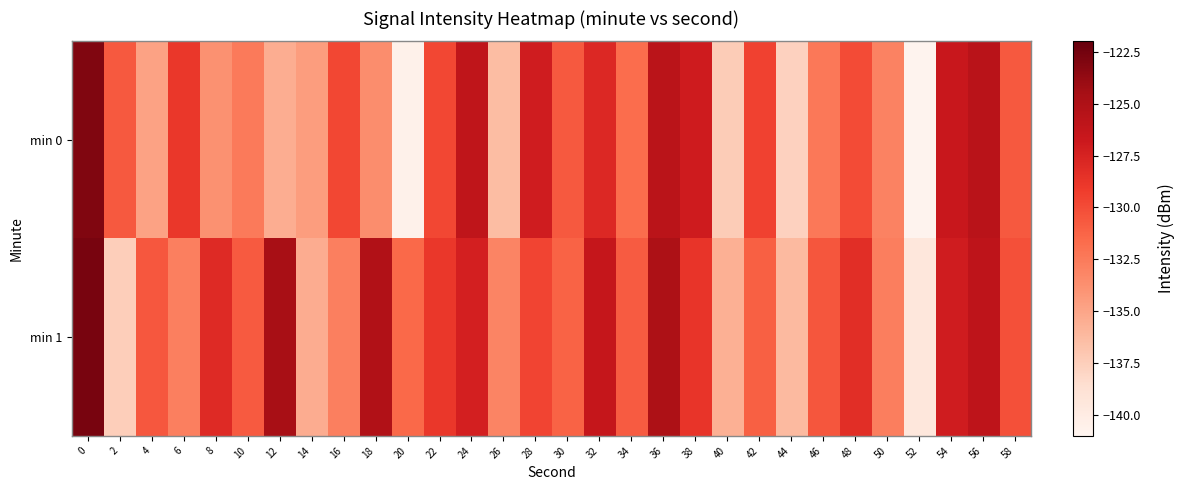

What is the difference between the highest and lowest values at 26?

3.3